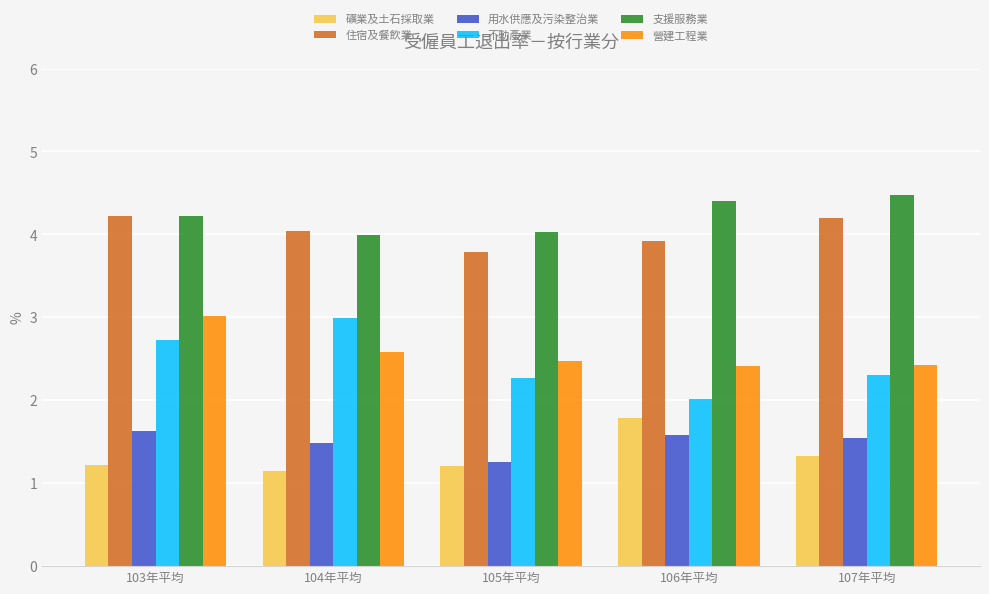

What is the difference between the second highest and minimum values in the 礦業及土石採取業 series?

0.2